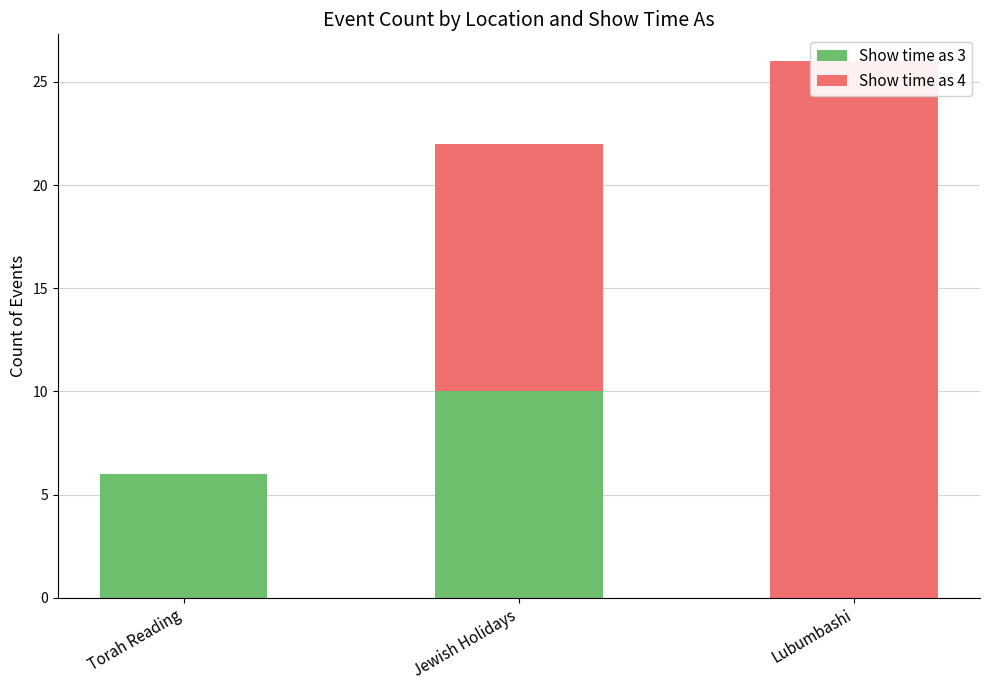

Between Torah Reading and Lubumbashi, which series saw the biggest shift?

Show time as 4